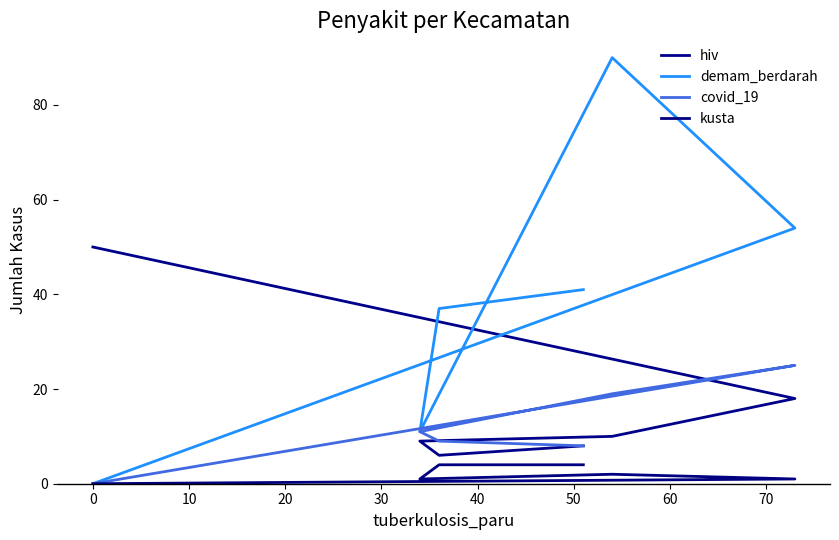

True or false: kusta and demam_berdarah cross at least once.

False